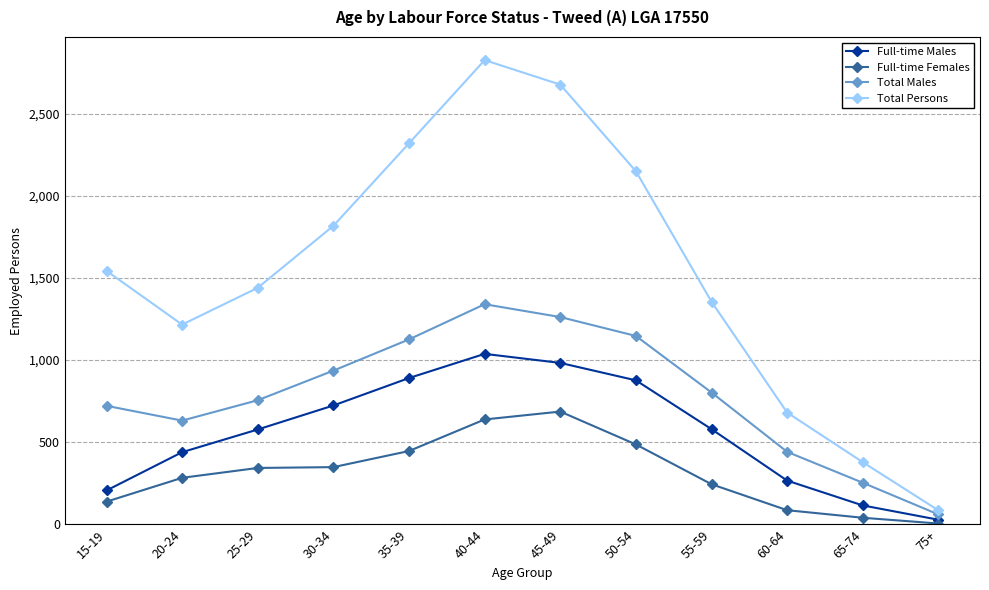

True or false: Full-time Females and Total Persons intersect in this chart.

False